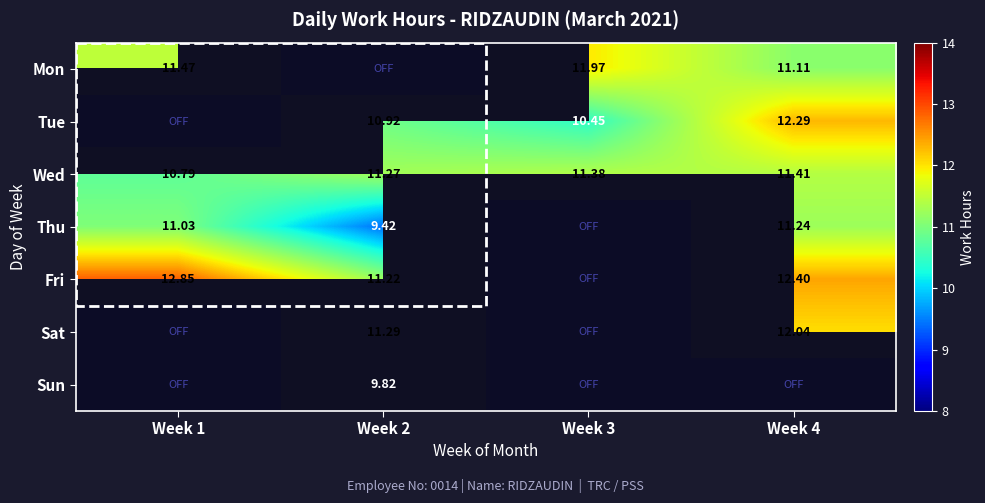

Which label corresponds to the largest value in the chart?

Week 1